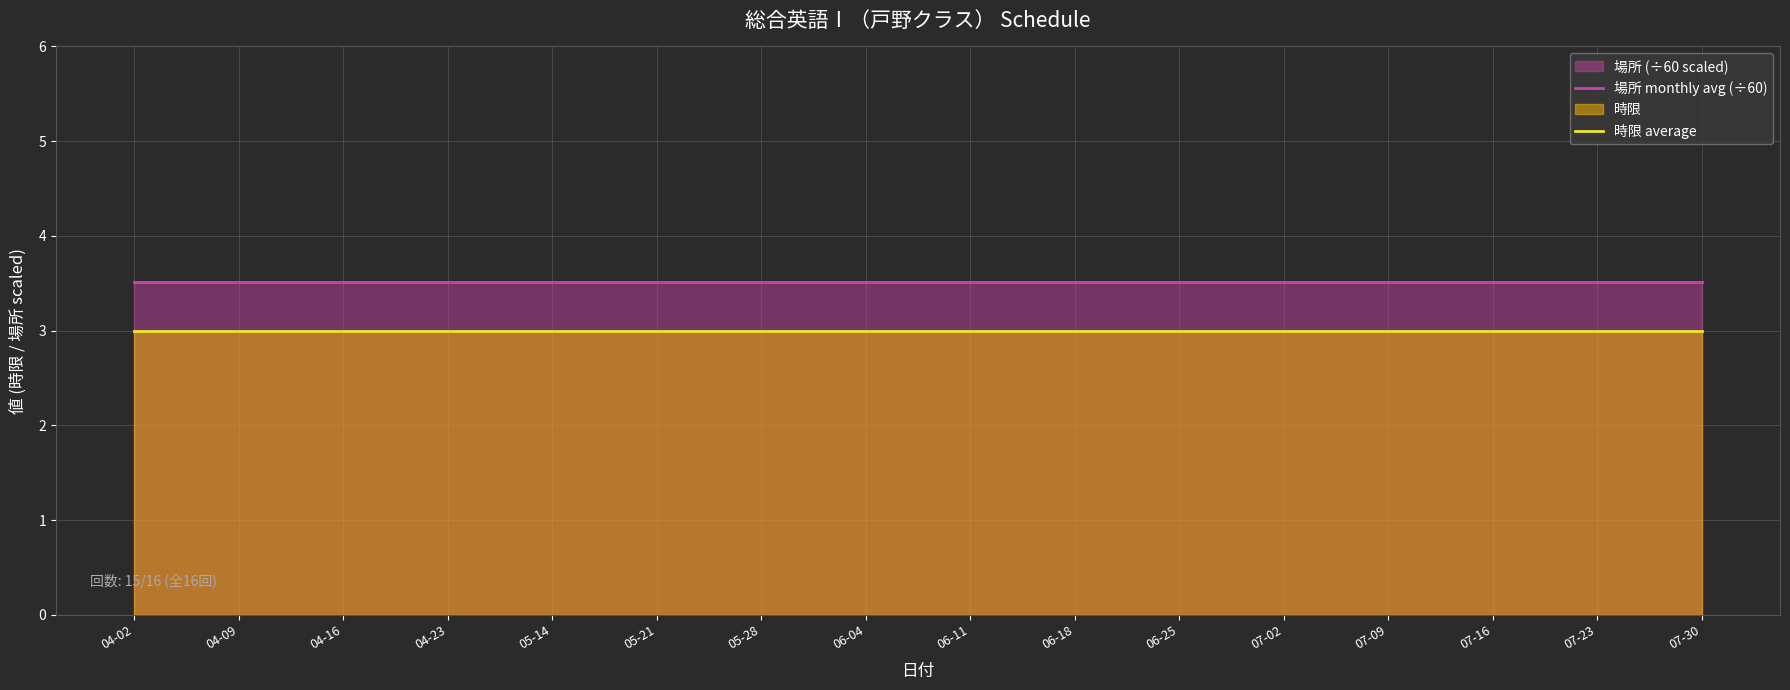

The value of 時限 average at 05-28 is 4.1. True or false?

False